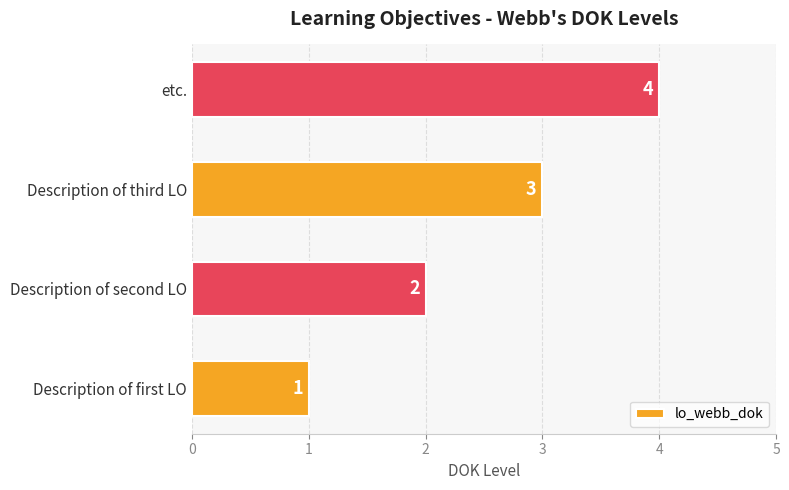

The value at etc. is 7. True or false?

False